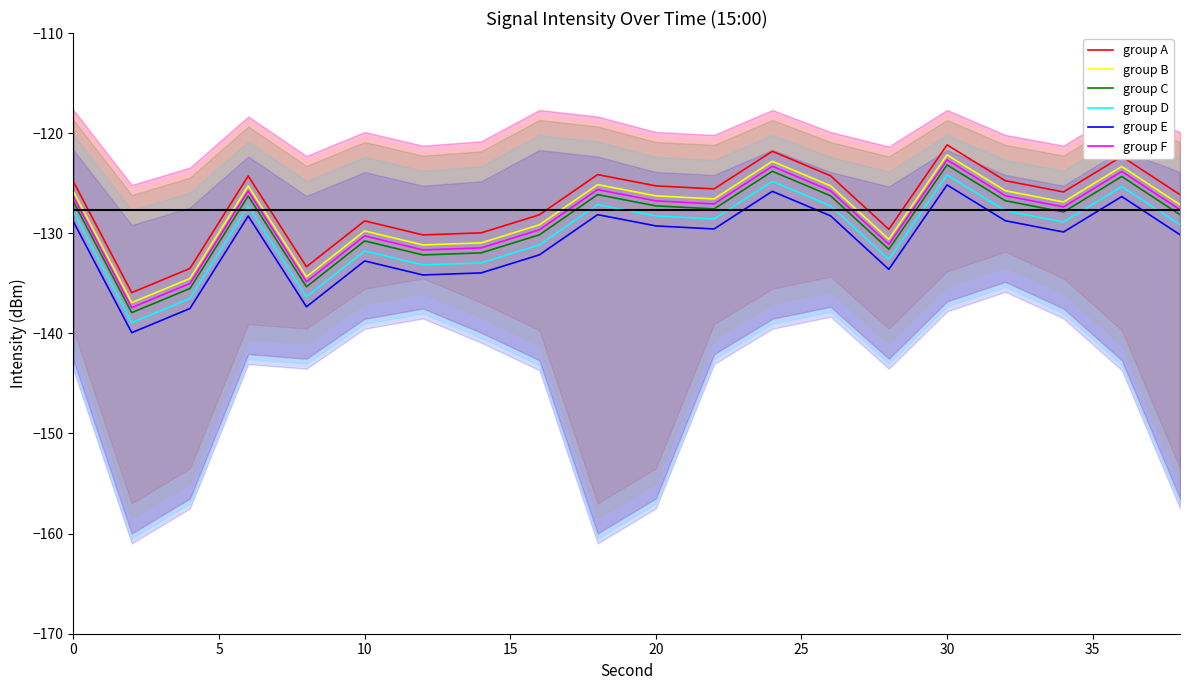

The value of group B at 0 is -179.1. True or false?

False